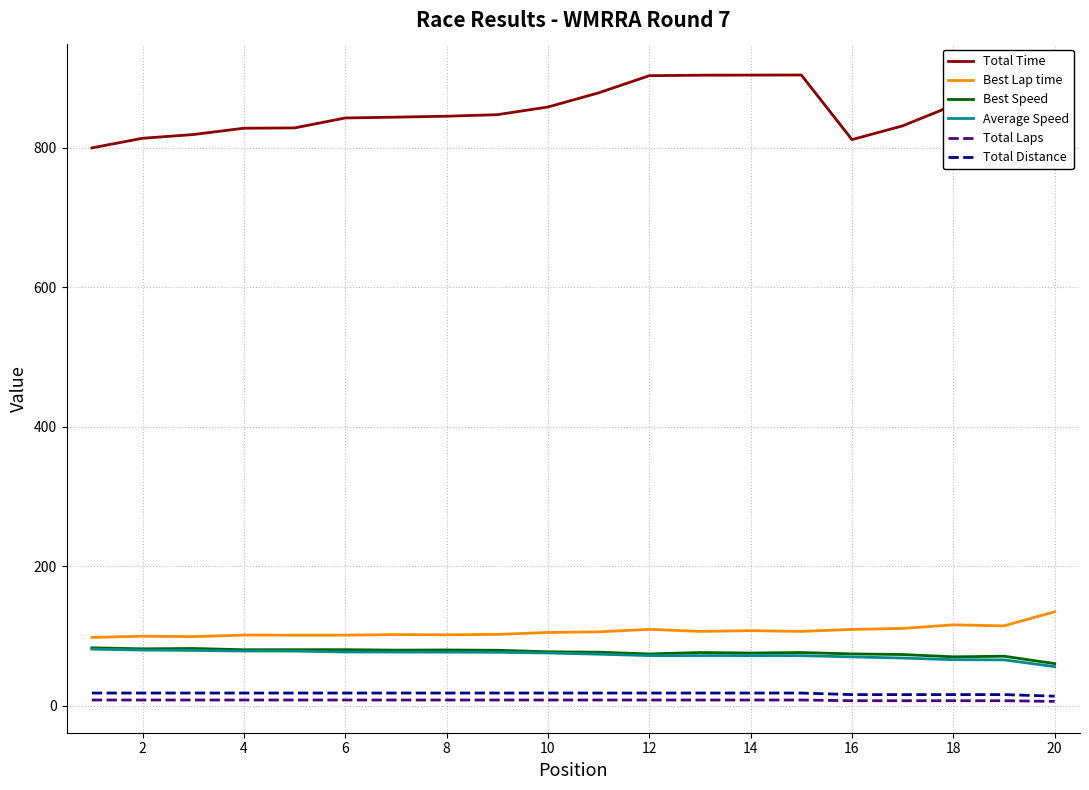

What is the maximum value for Average Speed?

81.0